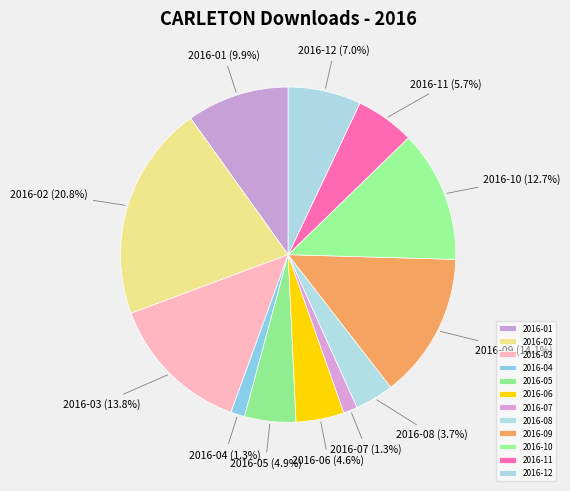

Is 2016-12 the majority of the pie?

No